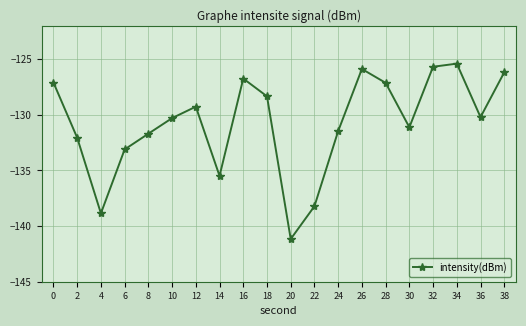

What is the change in value from 6 to 24?

+1.6